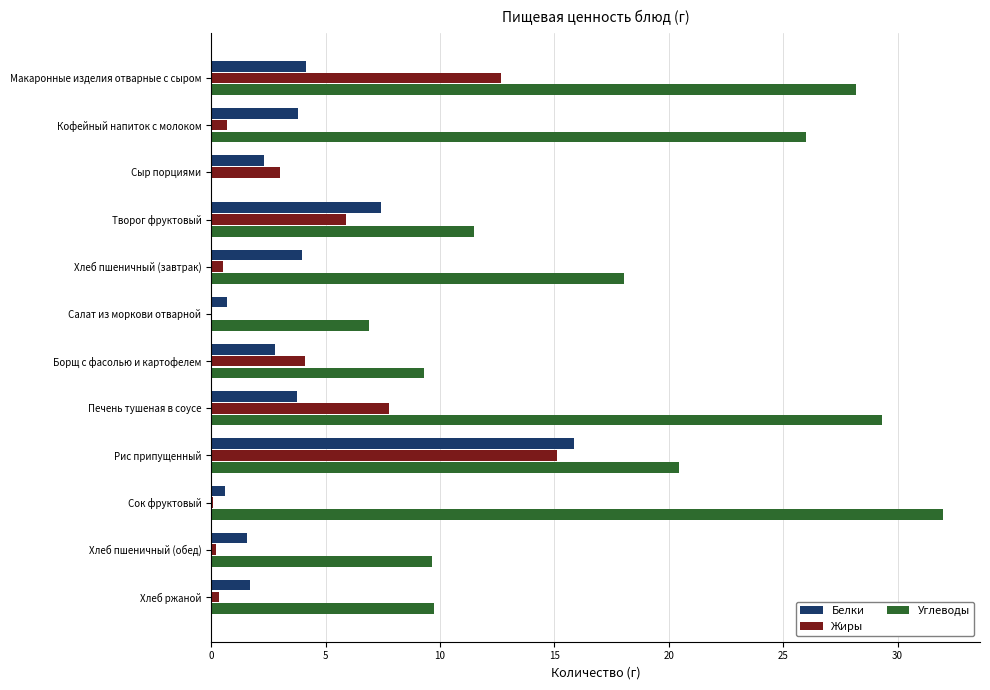

Which series has the largest total across all categories?

Углеводы